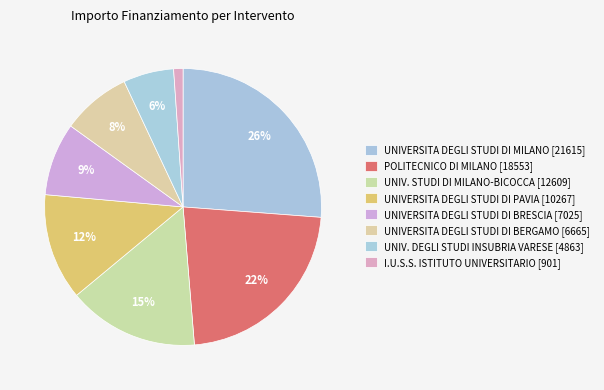

How many slices are in this pie chart?

8